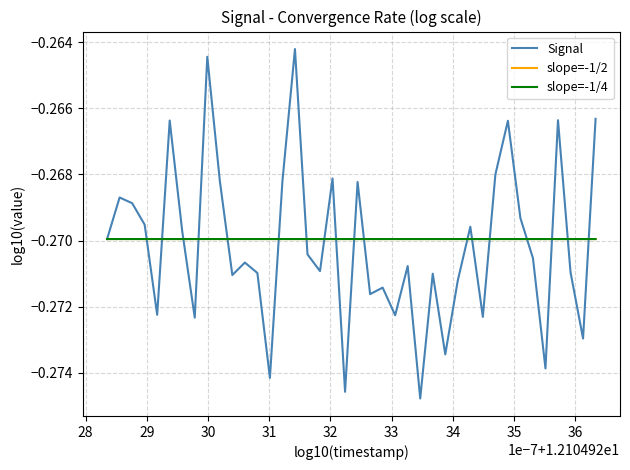

What is the average value?

-0.3